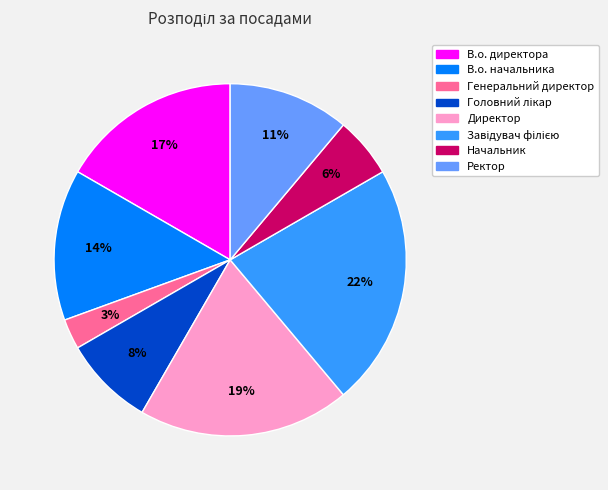

Count the number of slices in the pie.

8